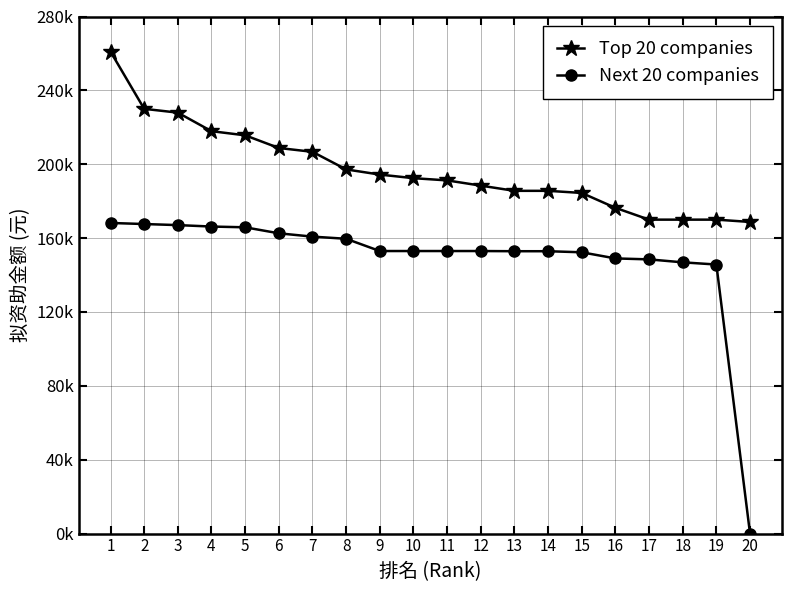

What is the sum of the Next 20 companies values at 14 and 3?

319936